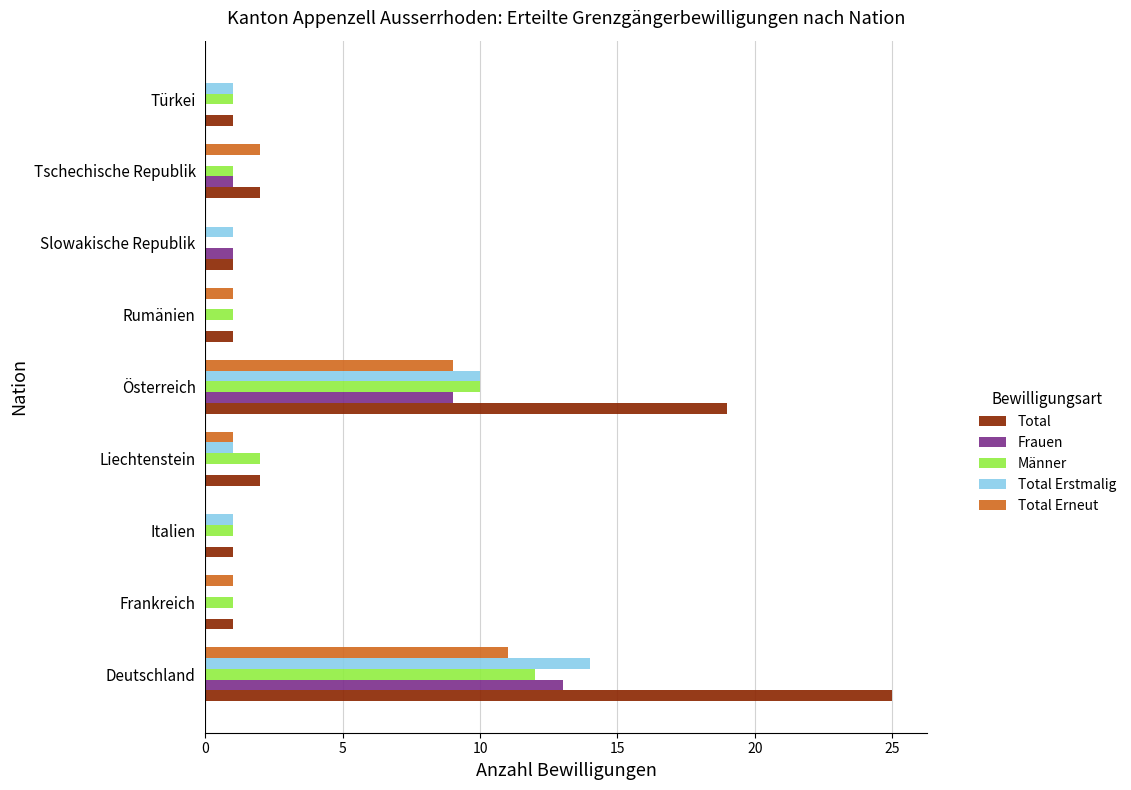

At which label is Frauen closest to 6?

Österreich